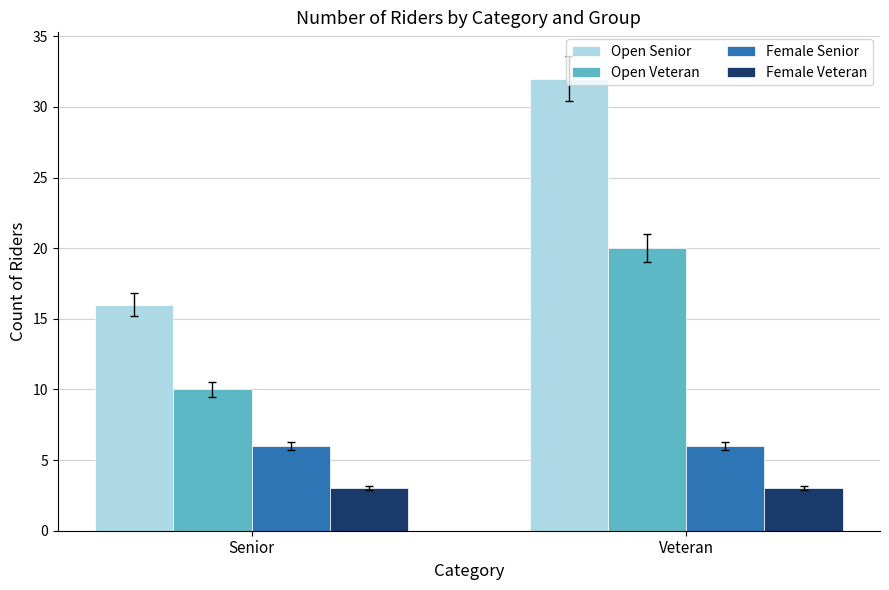

Reading left to right, transcribe all the data shown in this chart.

Open Senior: 16	32
Open Veteran: 10	20
Female Senior: 6	6
Female Veteran: 3	3